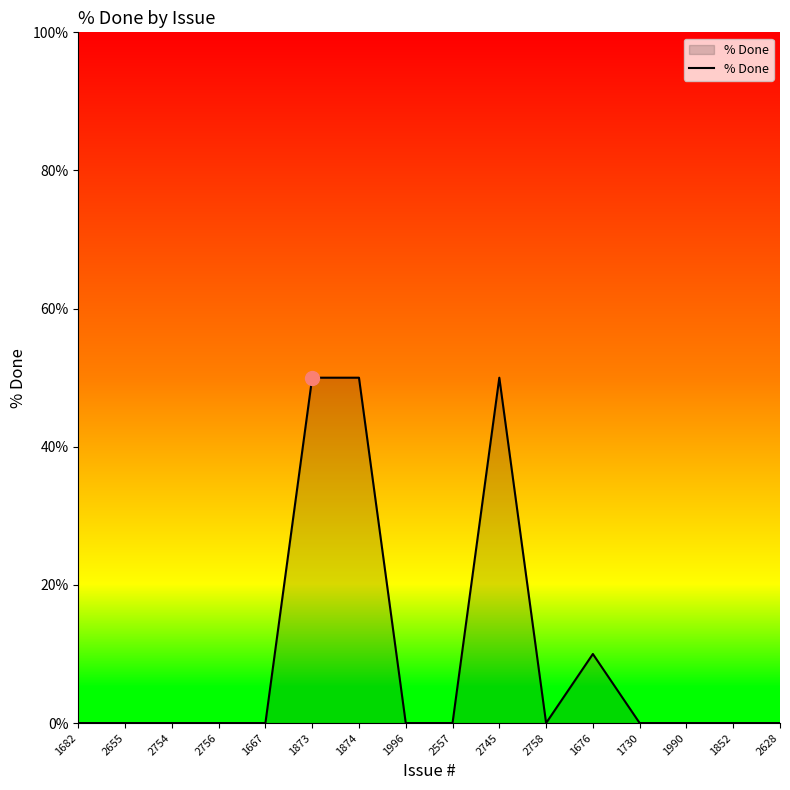

What position from the right is 1667?

12